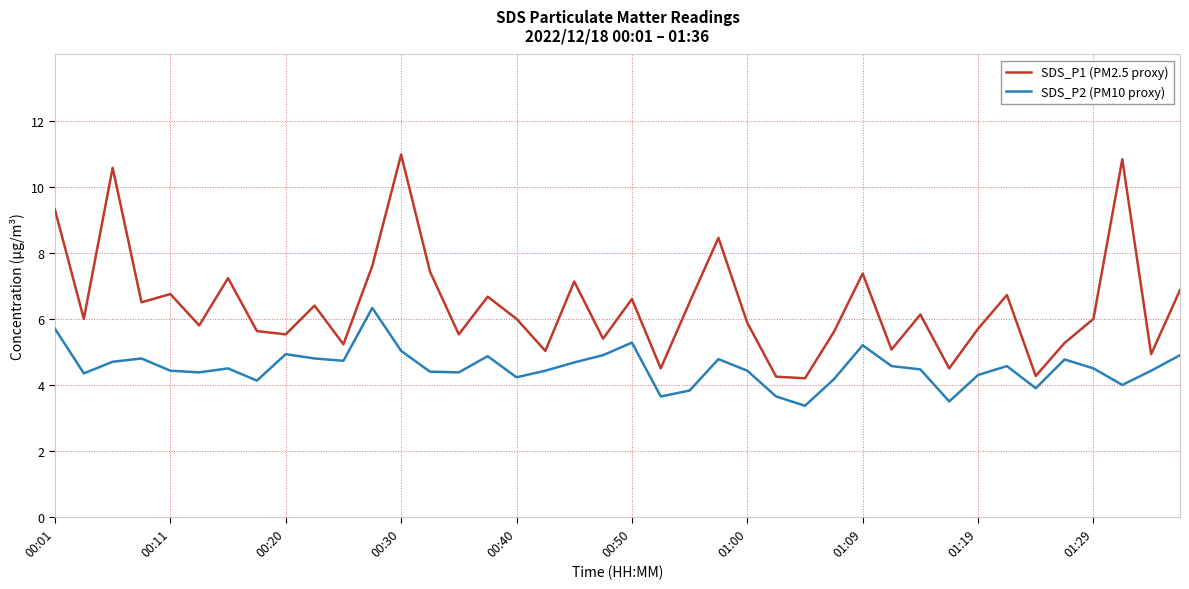

Which series has the widest spread of values?

SDS_P1 (PM2.5 proxy)